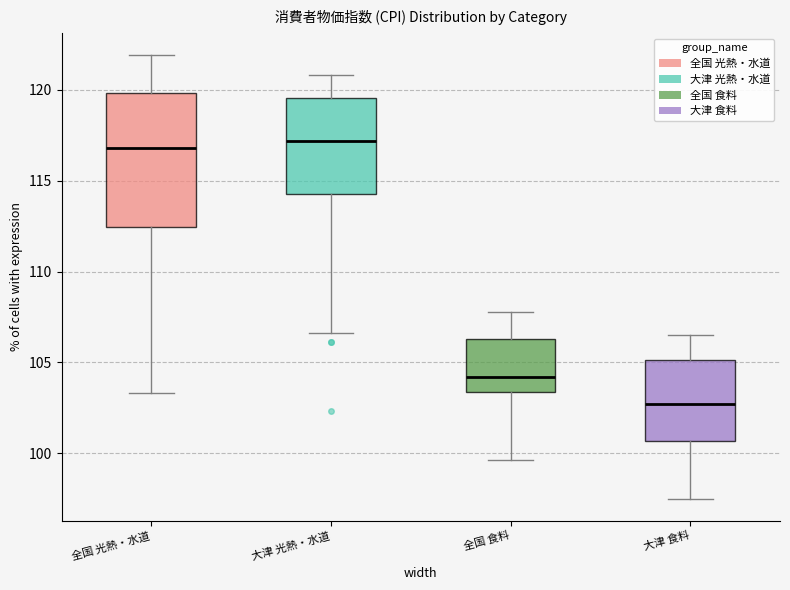

Reading left to right, transcribe this box plot: for each box, give where its median line is, the range the box spans, and where its two whiskers end, as read against the y-axis. The values are not printed on the chart, so give them approximately, as read against the axis.

全国 光熱・水道: median 117.0, box 112.5 to 120.0, whiskers 103.5 to 122.0
大津 光熱・水道: median 117.0, box 114.5 to 119.5, whiskers 106.5 to 121.0
全国 食料: median 104.0, box 103.5 to 106.5, whiskers 99.5 to 108.0
大津 食料: median 102.5, box 100.5 to 105.0, whiskers 97.5 to 106.5